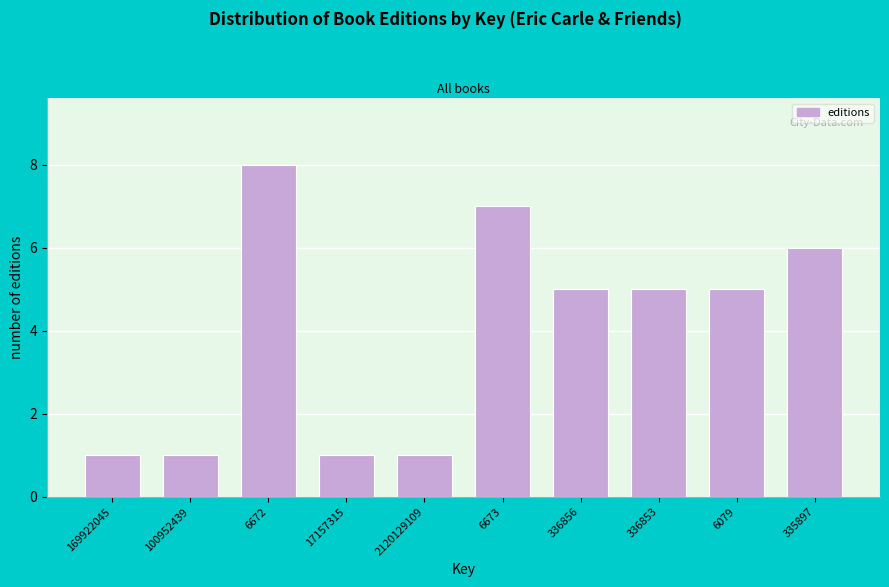

Reading left to right, list all the values displayed in this chart.

169922045=1	100952439=1	6672=8	17157315=1	2120129109=1	6673=7	336856=5	336853=5	6079=5	335897=6